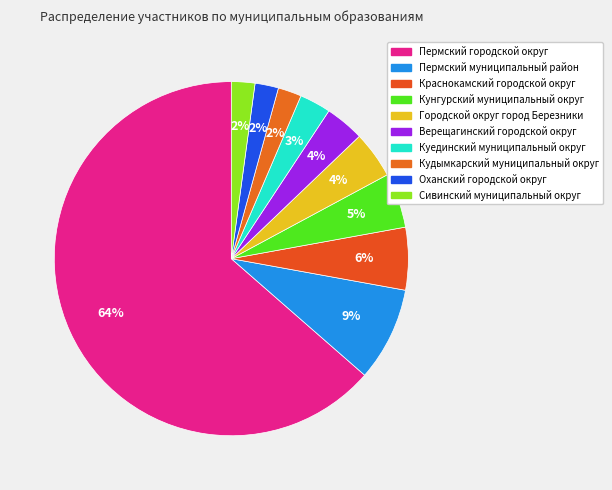

How many slices are in this pie chart?

10